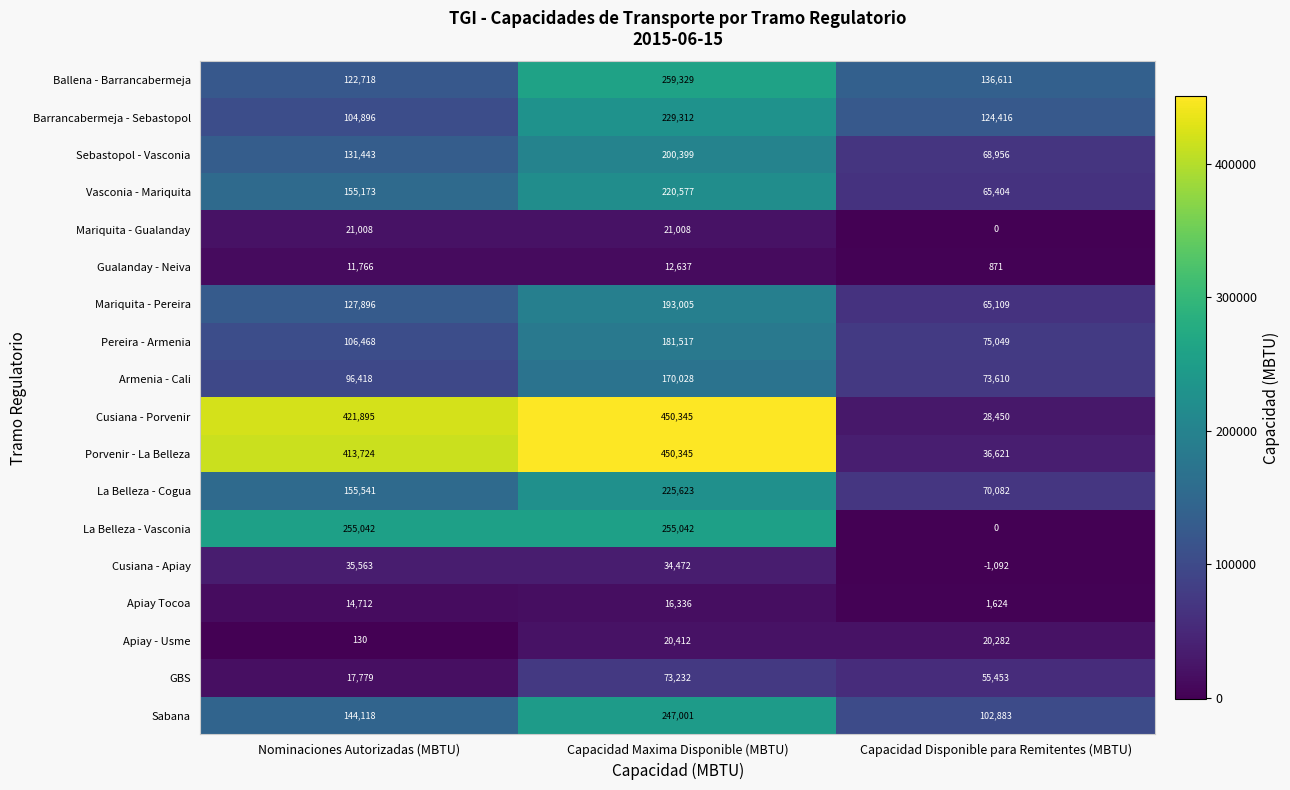

At which label does La Belleza - Vasconia reach its minimum?

Capacidad Disponible para Remitentes (MBTU)